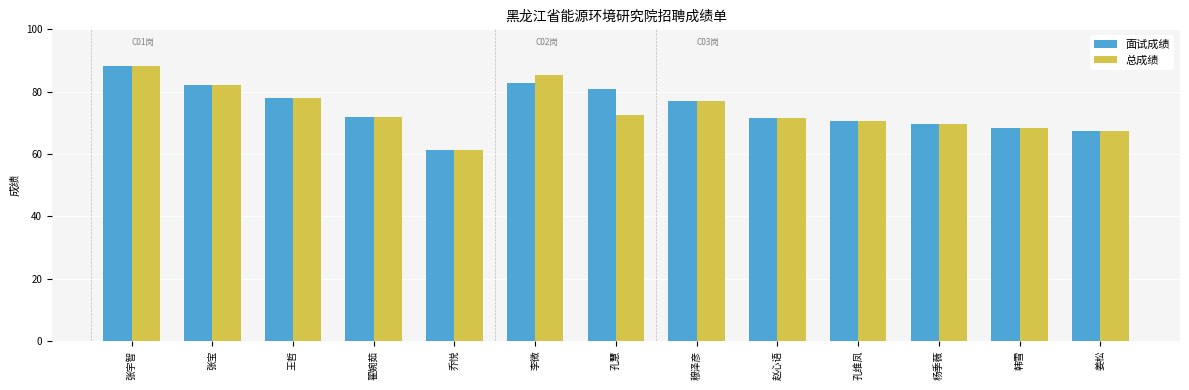

What is the sum of the 面试成绩 values at 姜松 and 孔慧?

148.3